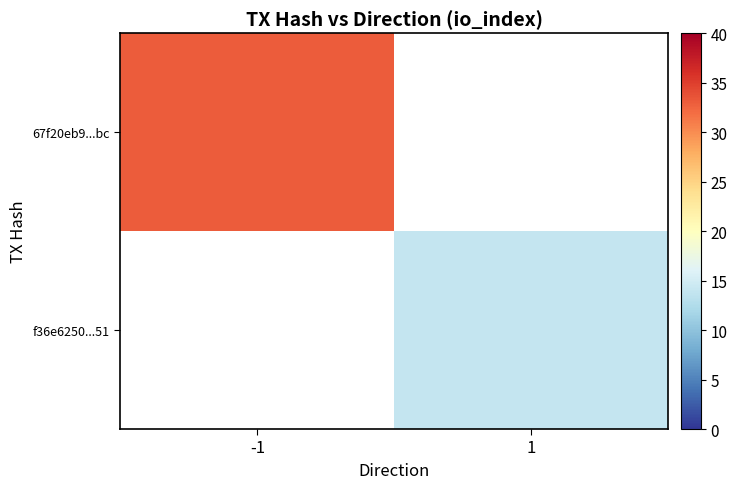

Rank the categories by f36e6250...51 value from lowest to highest.

-1, 1